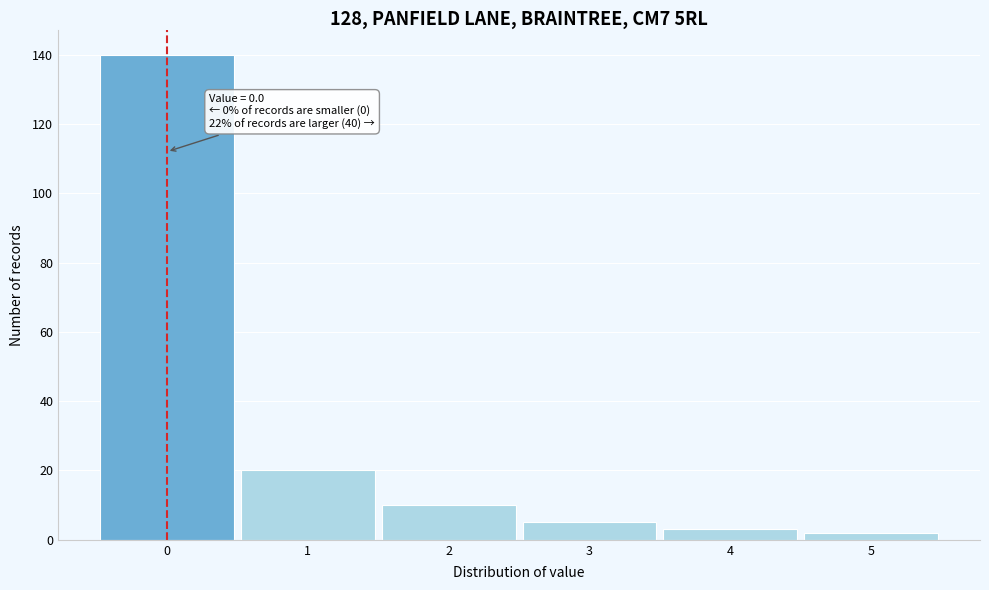

Which range on the x-axis has the tallest bar?

-0.5 to 0.5